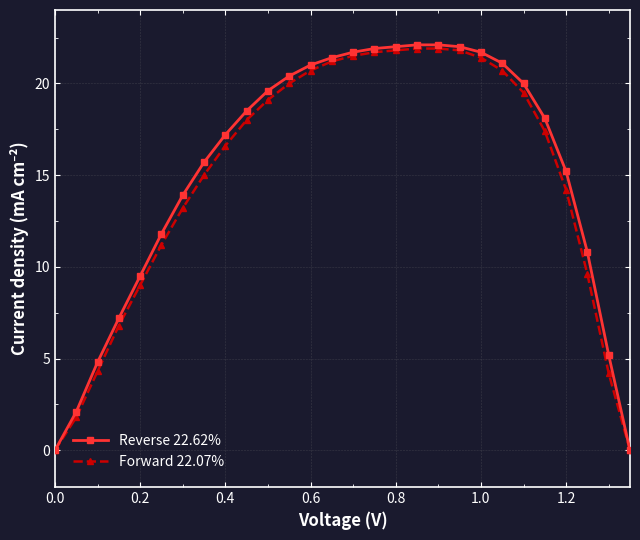

Which series has the largest range (max minus min)?

Reverse 22.62%